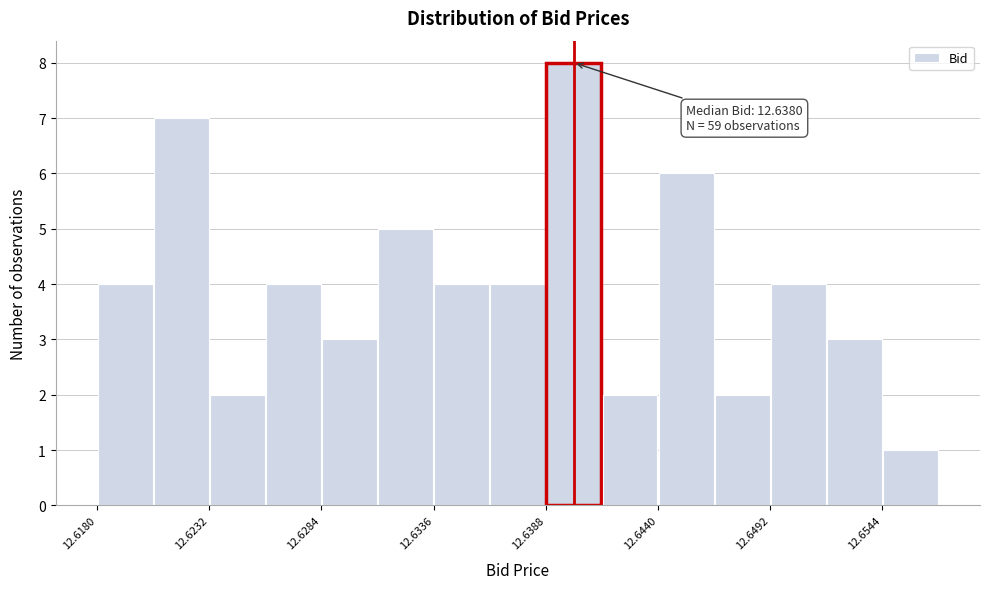

Around what value on the x-axis is the tallest bar? Give the approximate position of its centre, as read against the axis.

12.640